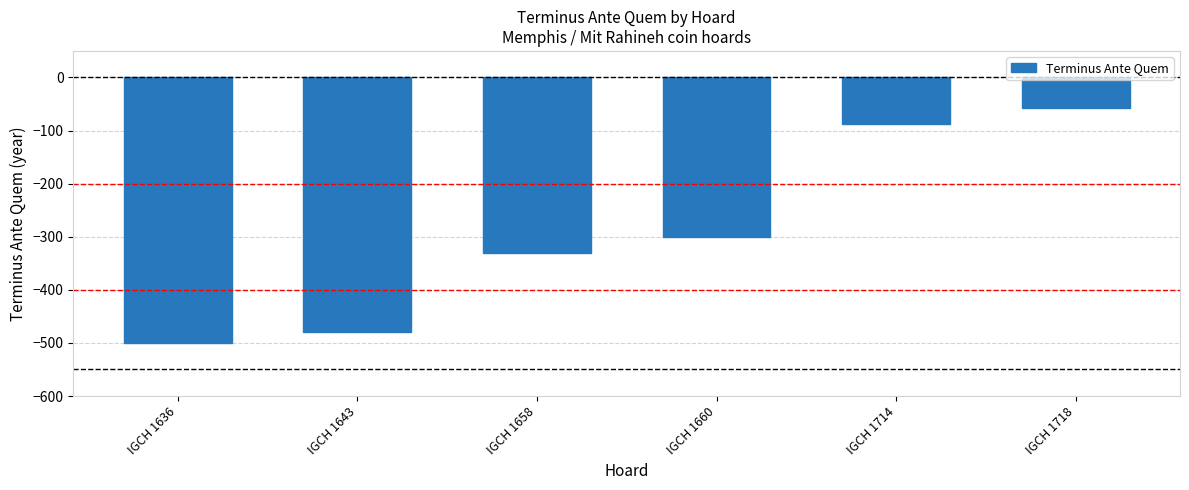

List the labels in order of value, largest first.

IGCH 1718, IGCH 1714, IGCH 1660, IGCH 1658, IGCH 1643, IGCH 1636